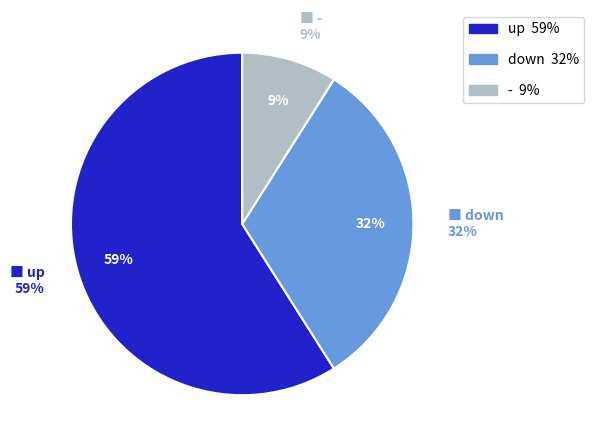

What is the change in value from up to -?

-50